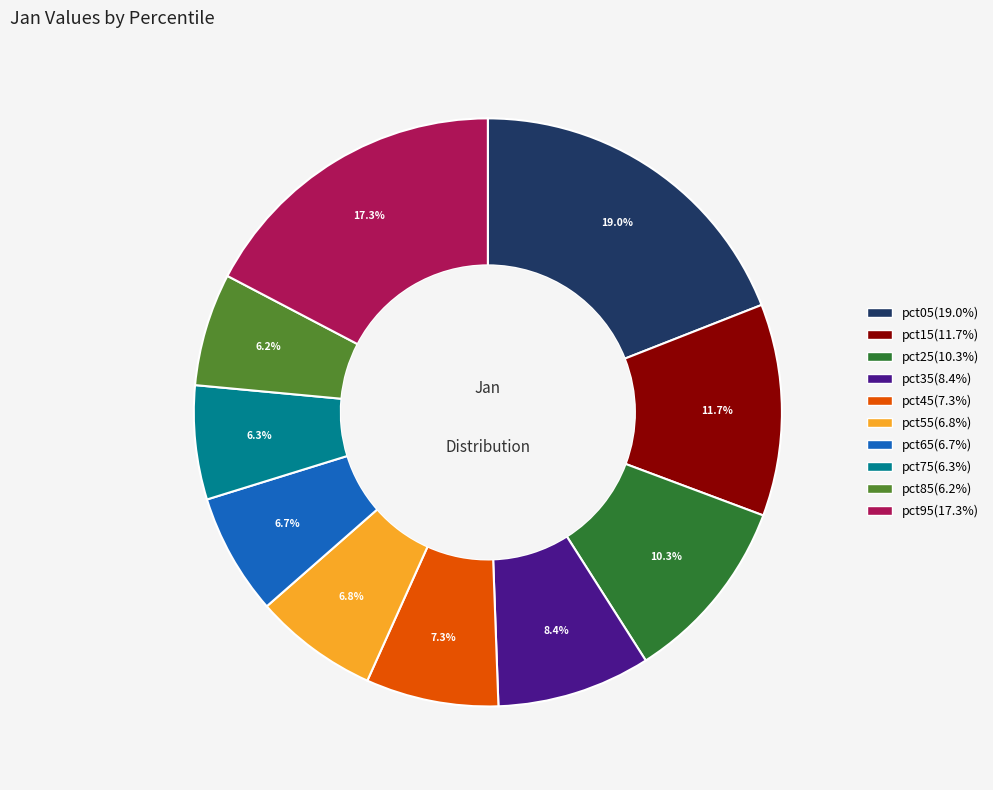

Which has a higher value, pct95 or pct85?

pct95